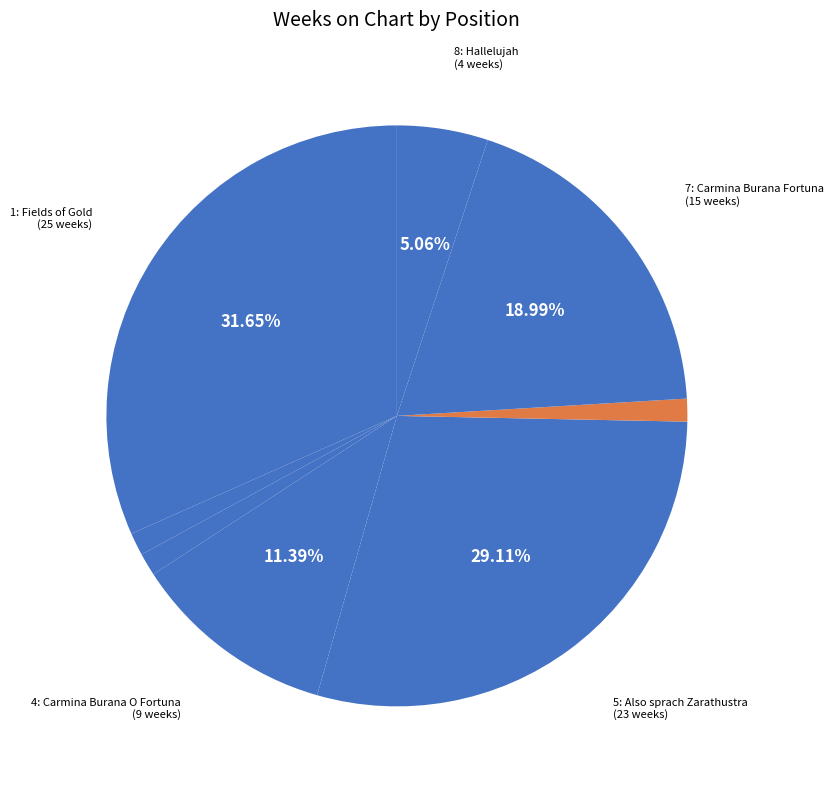

To the nearest percent, what is the average slice percentage?

12%